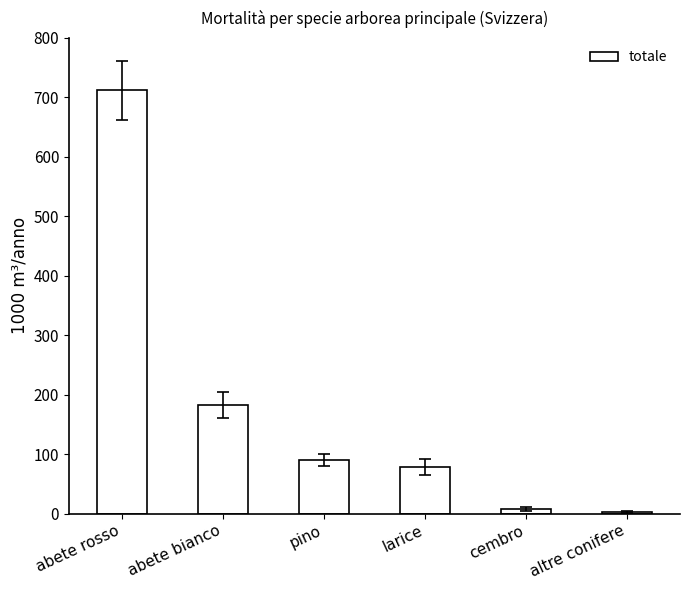

The value at abete rosso is 712. True or false?

True